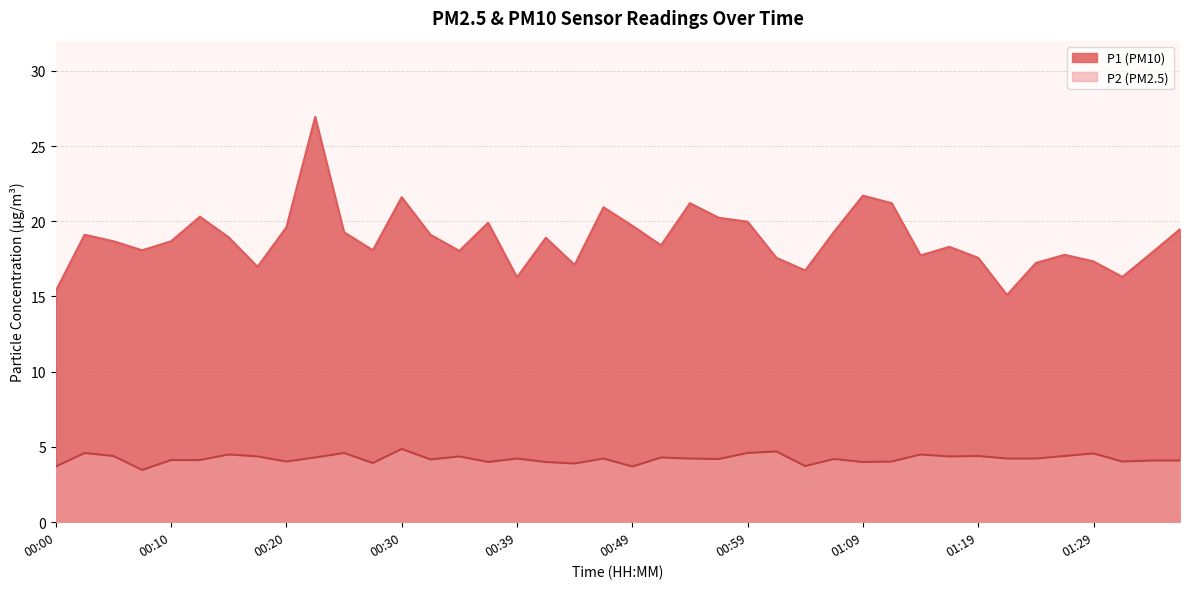

Between 00:00 and 01:12, which series saw the biggest shift?

P1